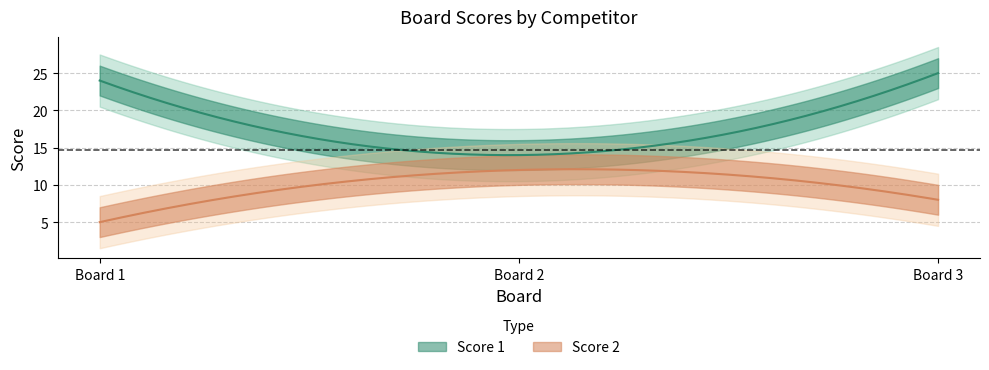

How many lines are shown in the chart?

2